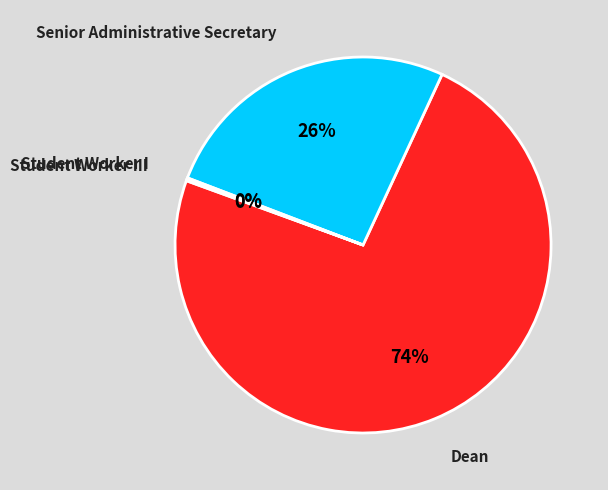

Does any single category account for the majority?

Yes